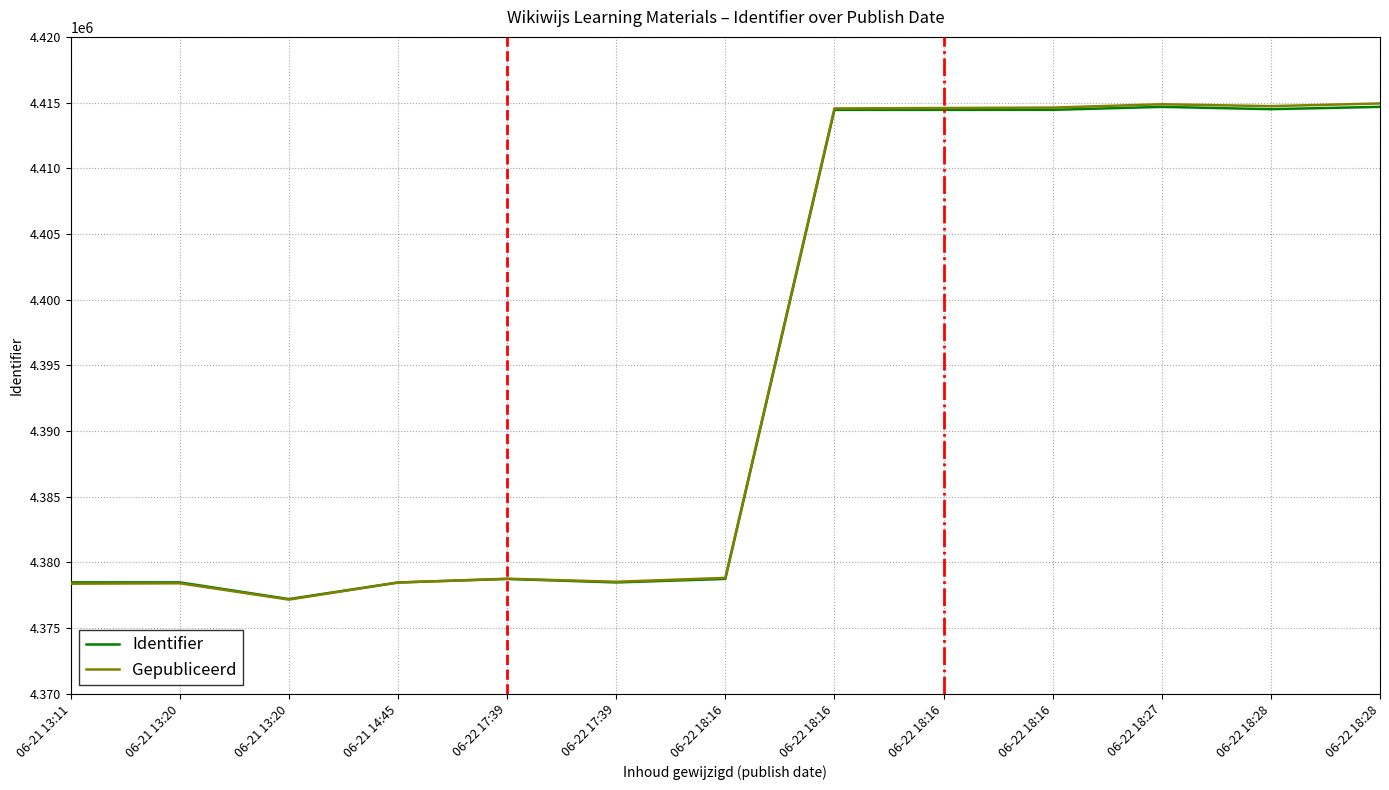

What are all the series names shown in the legend?

Identifier, Gepubliceerd